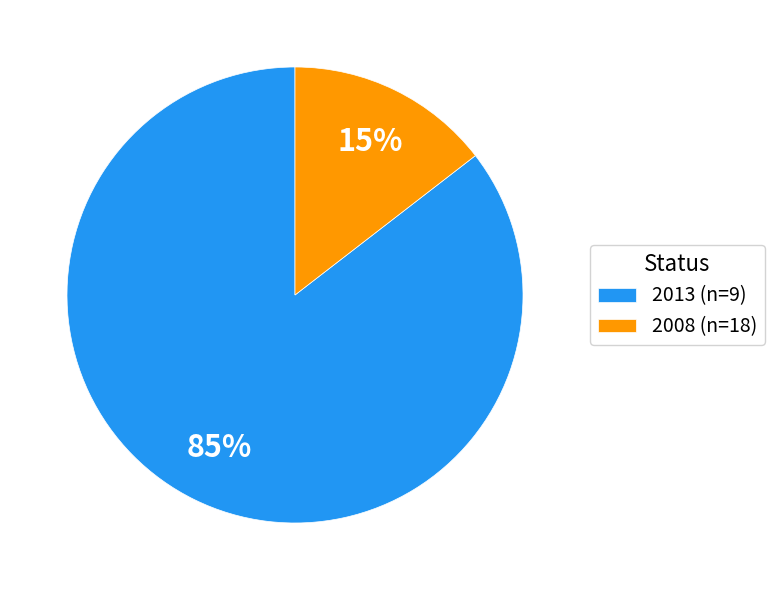

Which category accounts for the majority?

2013 (n=9)